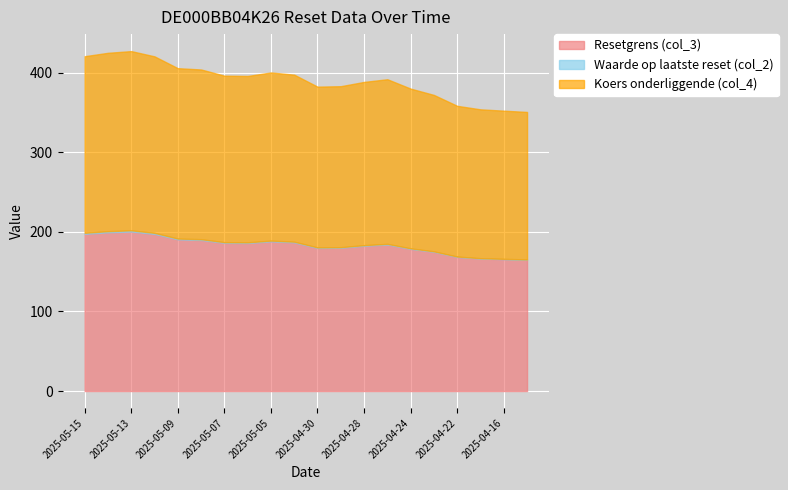

How many values in the Koers onderliggende (col_4) series are below 208?

10